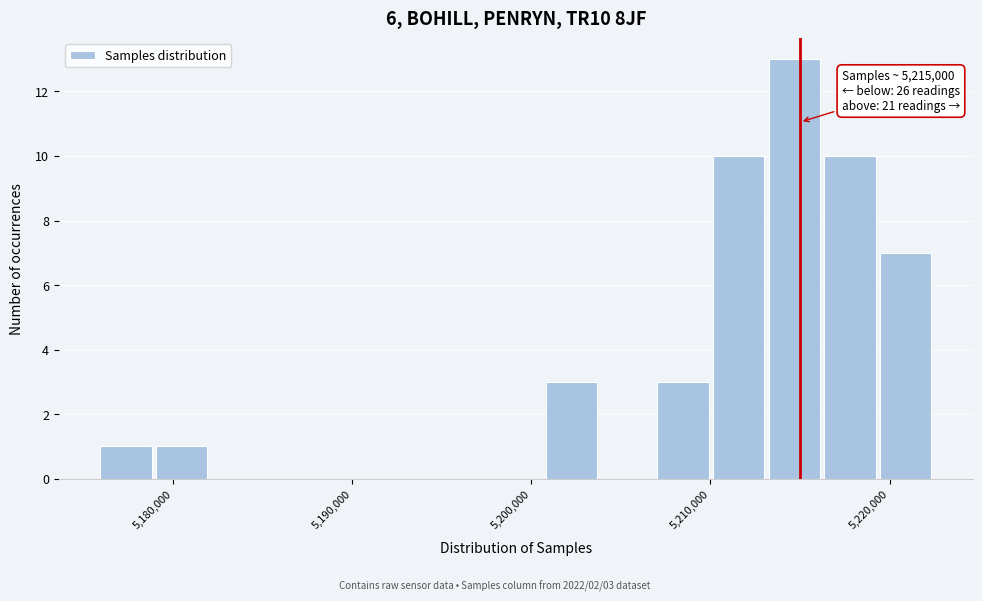

Around what value on the x-axis is the tallest bar? Give the approximate position of its centre, as read against the axis.

5215000